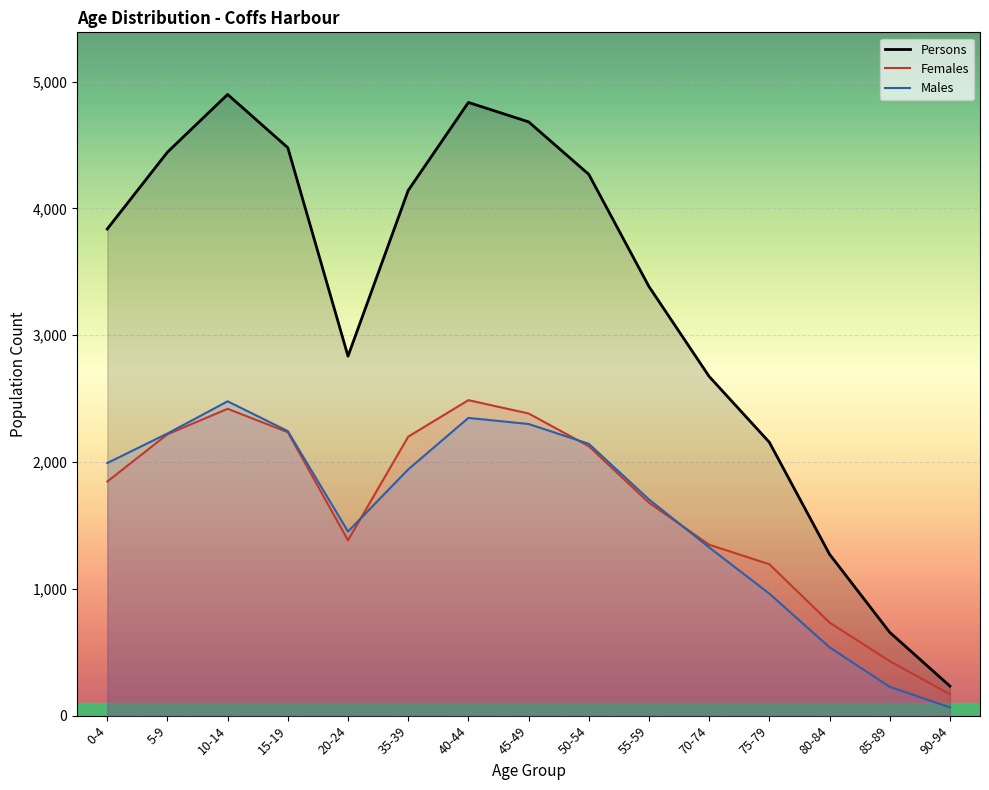

Reading left to right, what are all the values shown in this chart?

Males: 0-4=1992	5-9=2225	10-14=2479	15-19=2244	20-24=1452	35-39=1942	40-44=2348	45-49=2300	50-54=2144	55-59=1705	70-74=1327	75-79=962	80-84=539	85-89=227	90-94=65
Females: 0-4=1846	5-9=2219	10-14=2420	15-19=2235	20-24=1383	35-39=2200	40-44=2488	45-49=2383	50-54=2125	55-59=1679	70-74=1348	75-79=1194	80-84=734	85-89=430	90-94=168
Persons: 0-4=3838	5-9=4444	10-14=4899	15-19=4479	20-24=2835	35-39=4142	40-44=4836	45-49=4683	50-54=4269	55-59=3384	70-74=2675	75-79=2156	80-84=1273	85-89=657	90-94=233